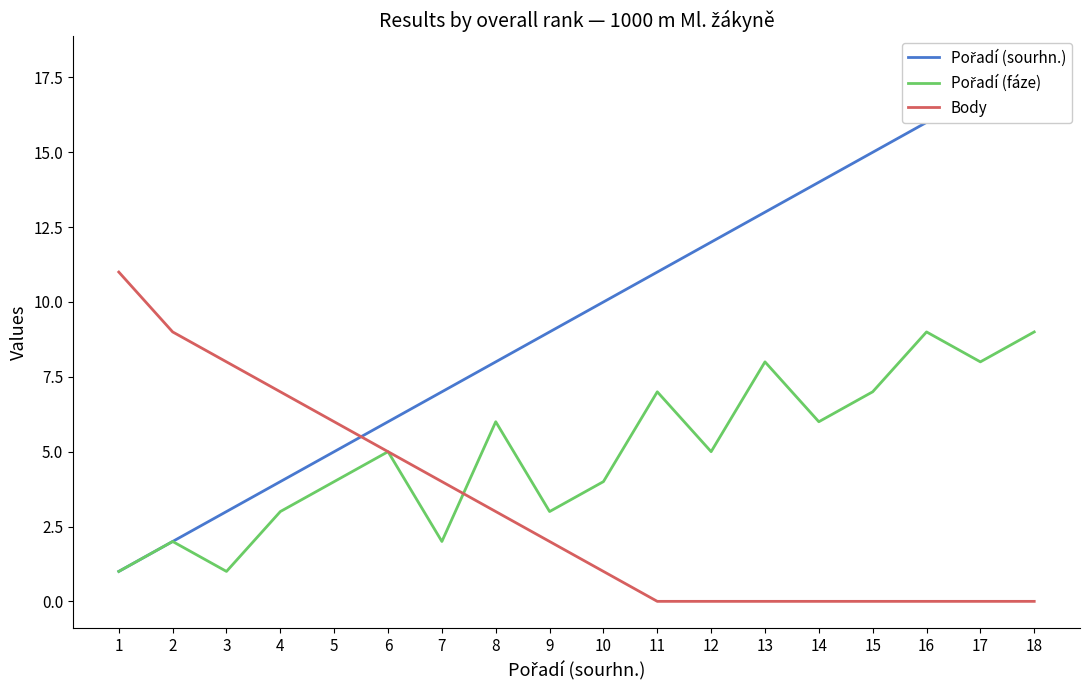

List the labels in order of Pořadí (fáze) value, smallest first.

1, 3, 2, 7, 4, 9, 5, 10, 6, 12, 8, 14, 11, 15, 13, 17, 16, 18